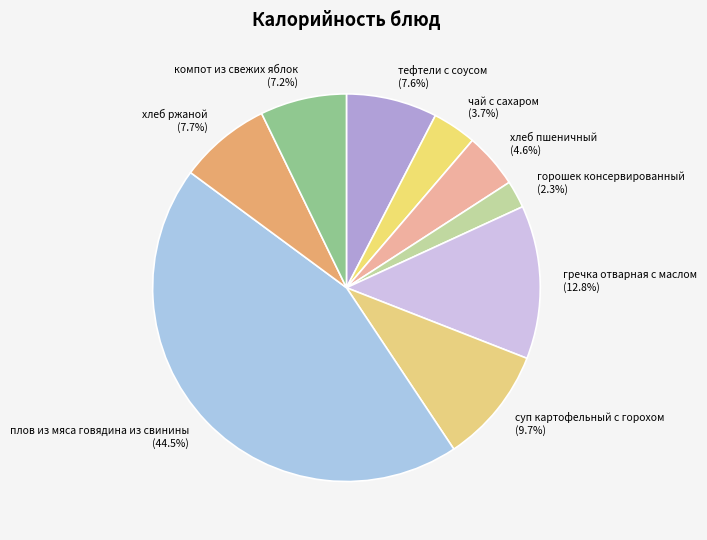

Which has a higher value, компот из свежих яблок or гречка отварная с маслом?

гречка отварная с маслом